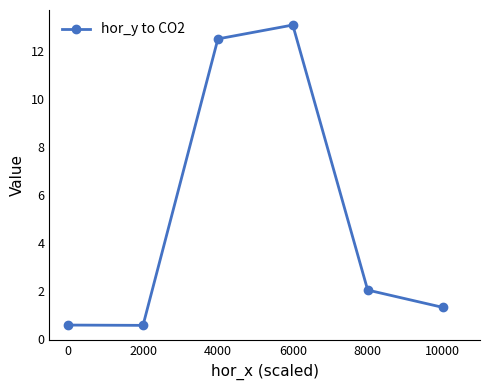

What is the difference between the maximum and minimum values?

12.5